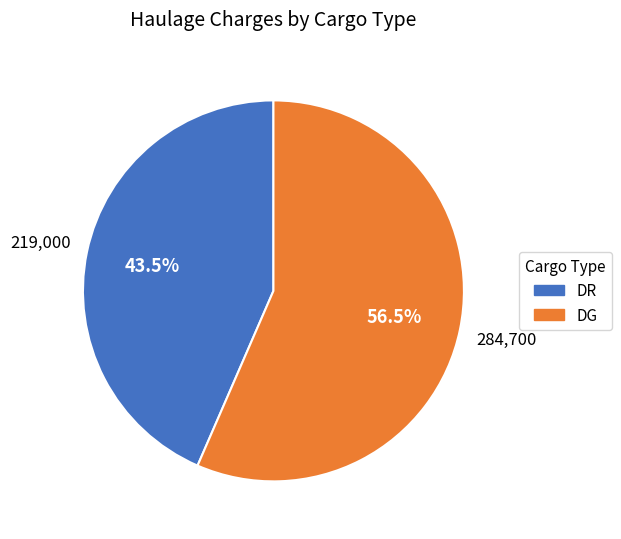

What portion of the pie excludes DR?

56.5%